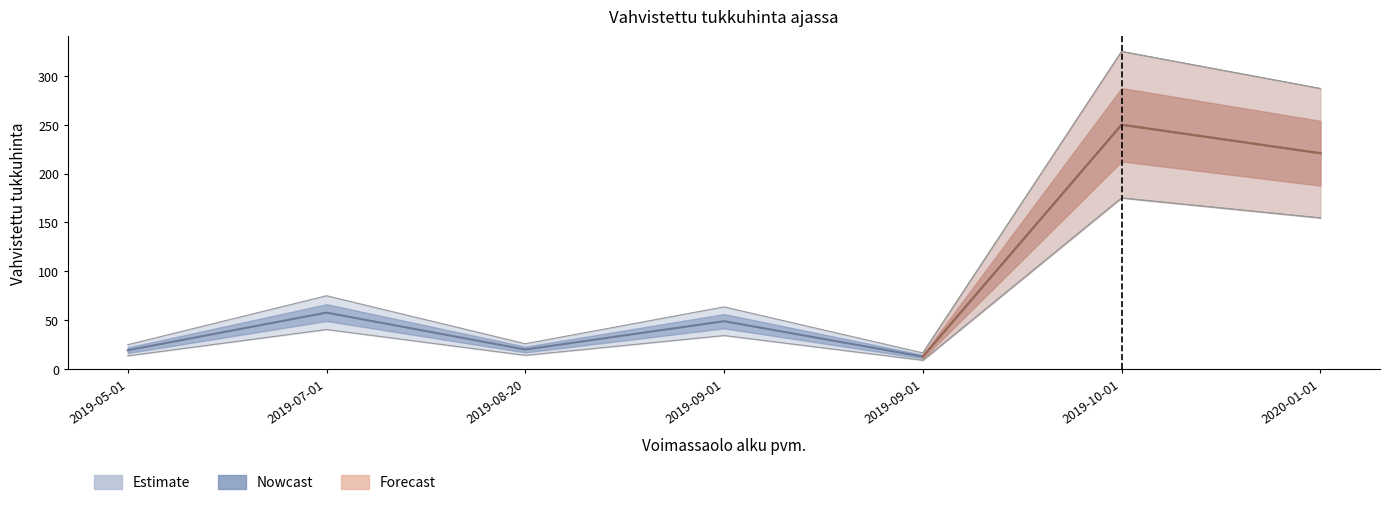

Is this an area chart (filled region under the line)?

No